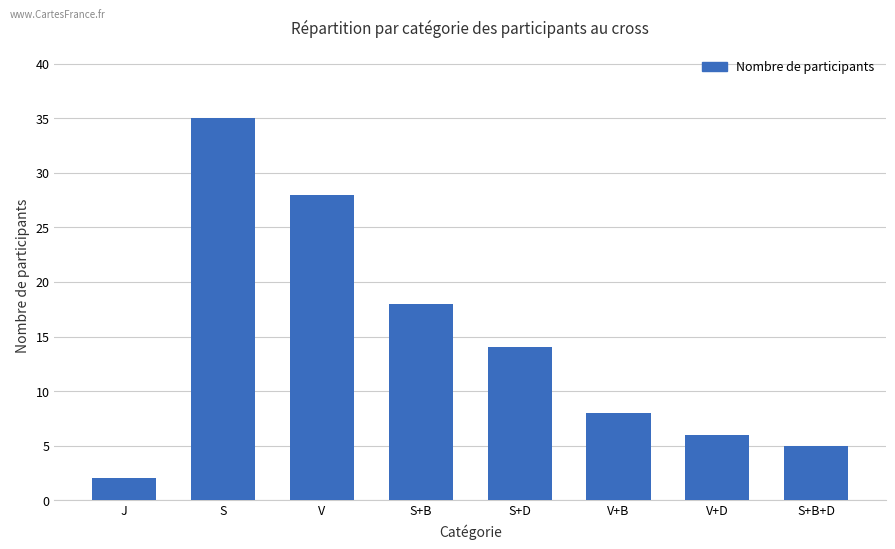

What is the sum of all values?

116